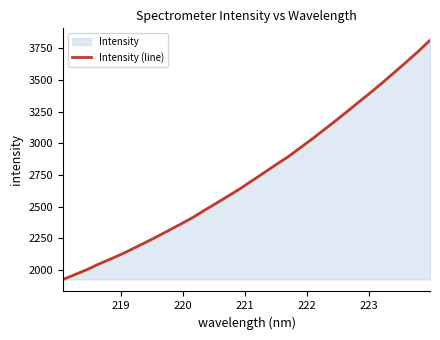

What is the minimum value shown in the chart?

1926.5